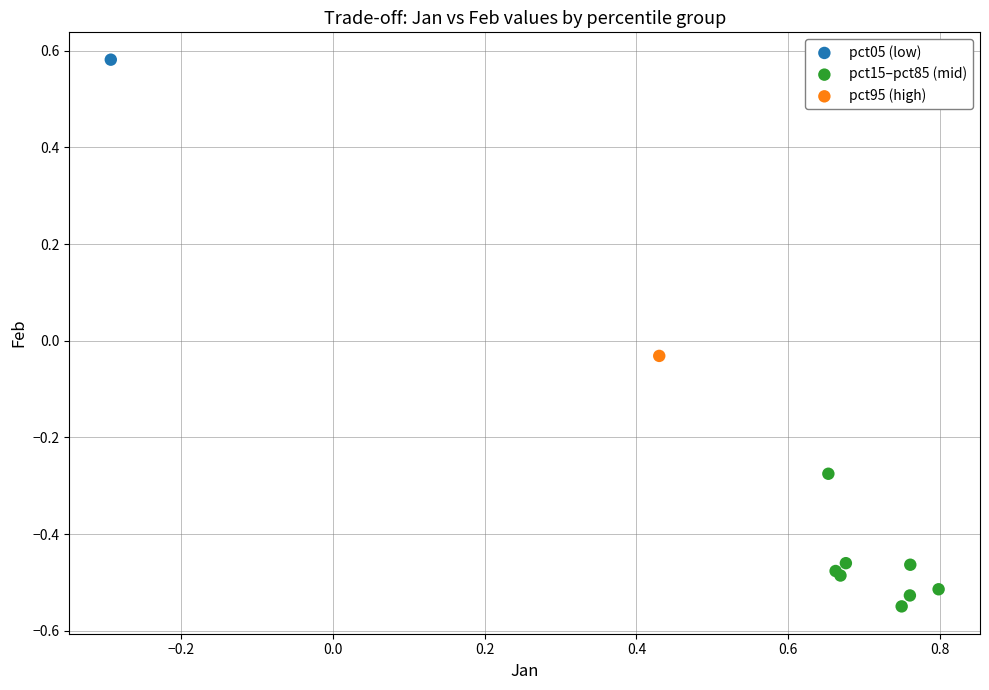

What are all the series names shown in the legend?

pct05 (low), pct15–pct85 (mid), pct95 (high)